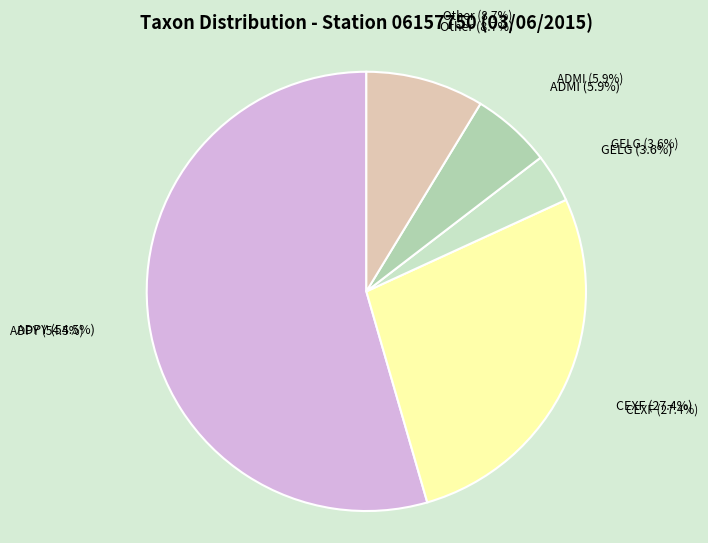

Do ADMI and Other together represent more than half of the pie?

No